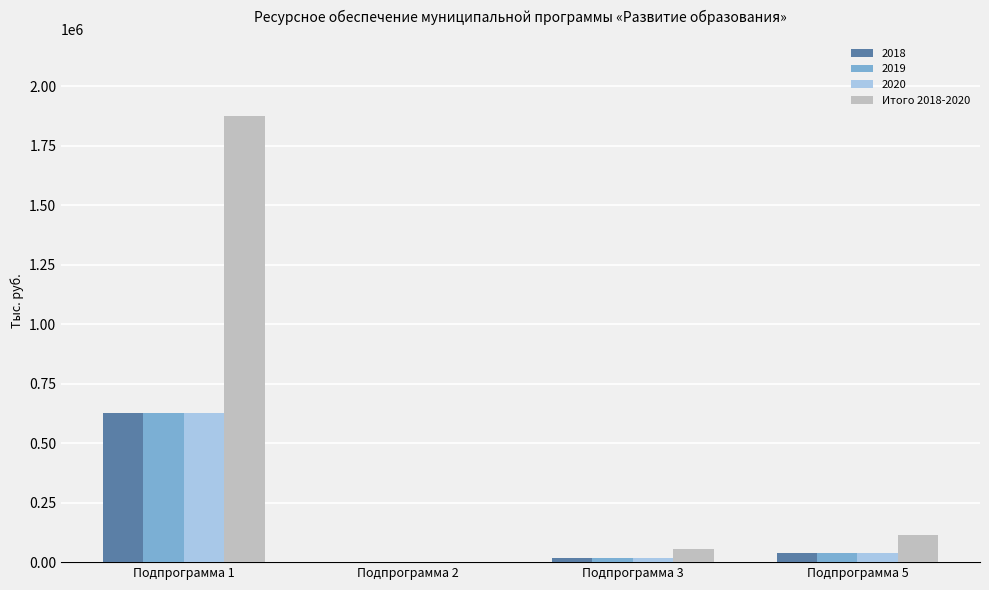

Which series has the largest total across all categories?

Итого 2018-2020